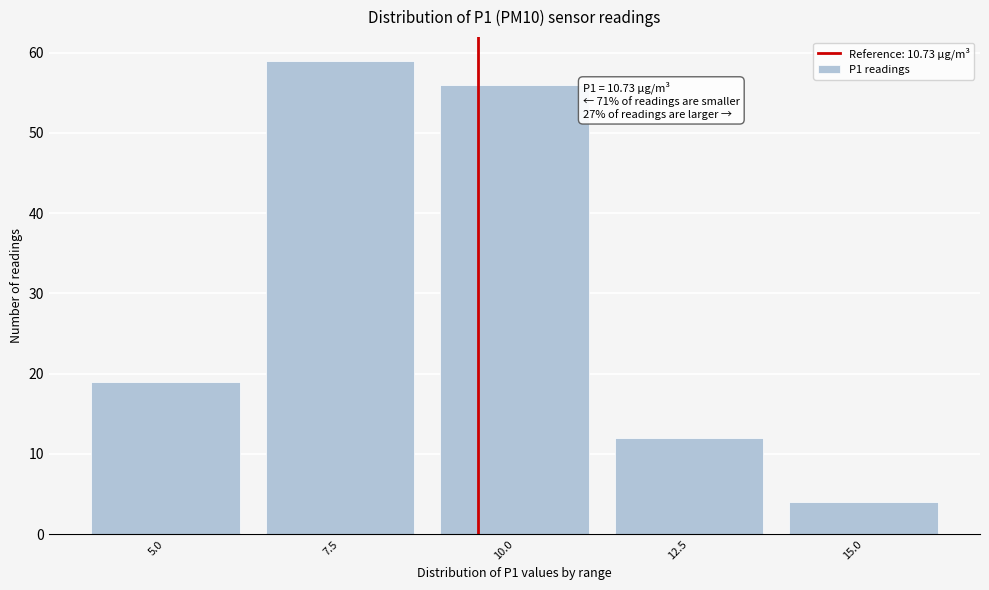

Reading right to left, what are all the values shown in this chart?

4	12	56	59	19